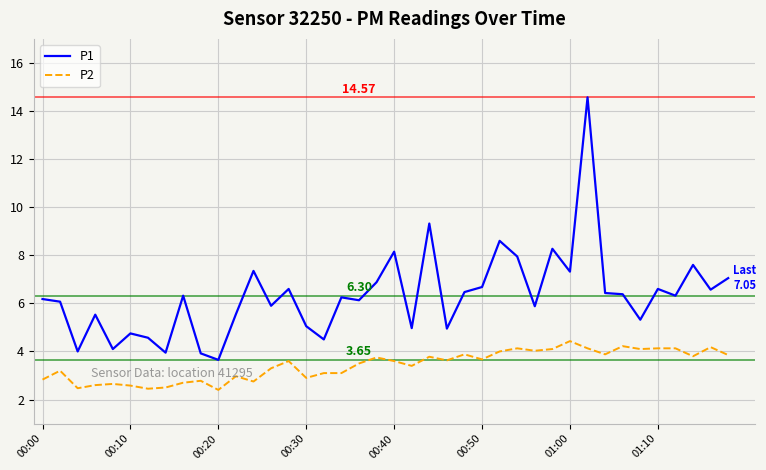

True or false: P1 and P2 intersect in this chart.

False